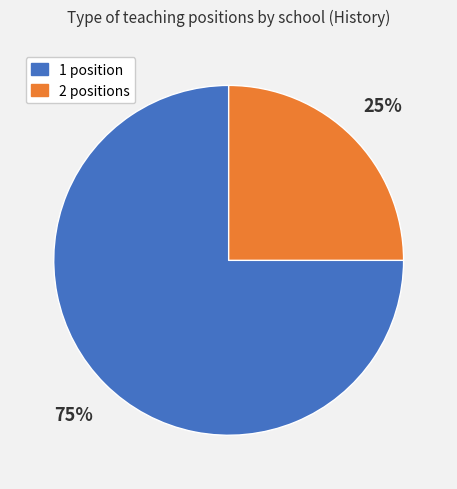

Does any single category account for the majority?

Yes